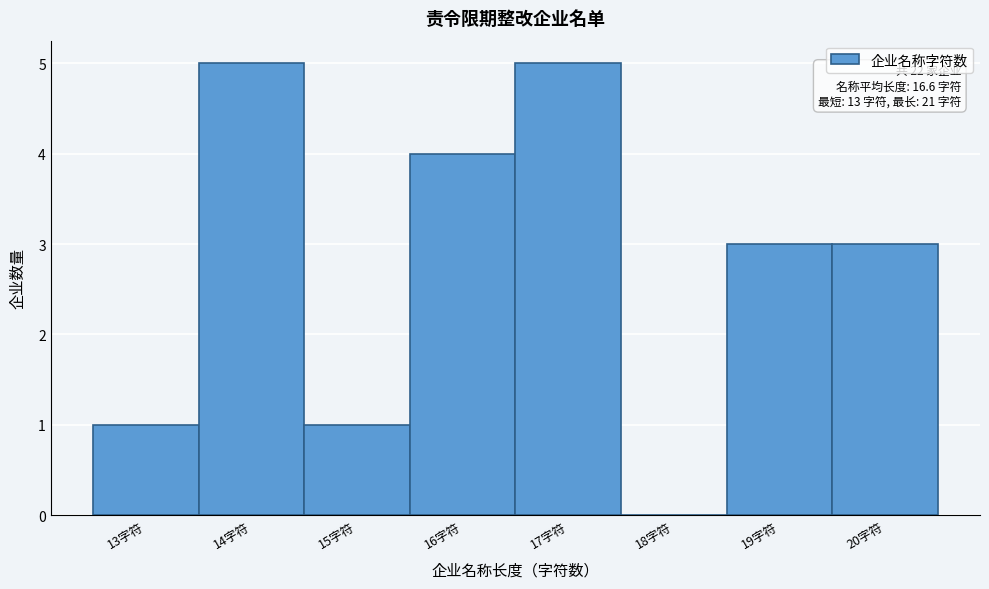

Reading left to right, list all the values displayed in this chart.

13字符=1	14字符=5	15字符=1	16字符=4	17字符=5	18字符=0	19字符=3	20字符=3